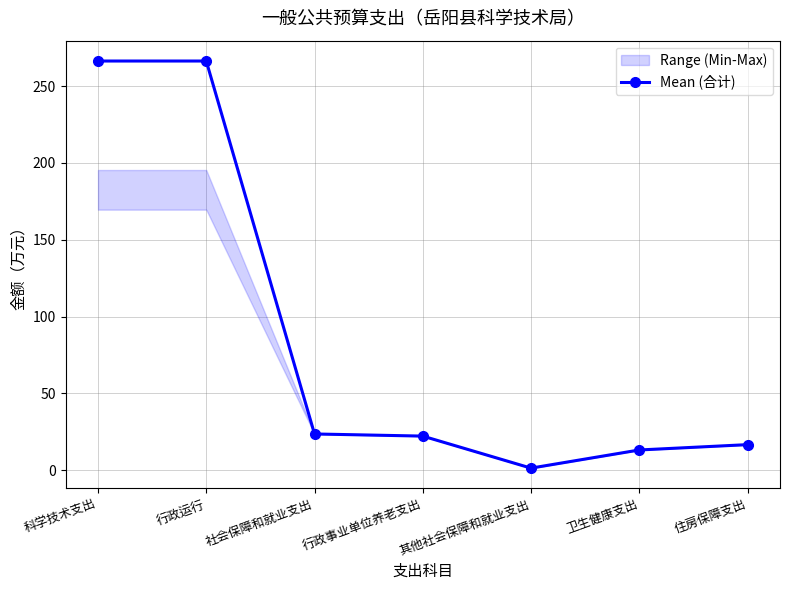

What is the value of the 3rd point from the left?

23.6